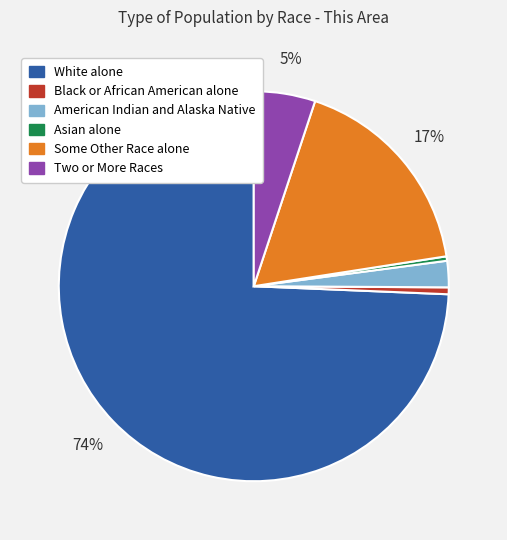

Which category has the biggest portion of the pie?

White alone